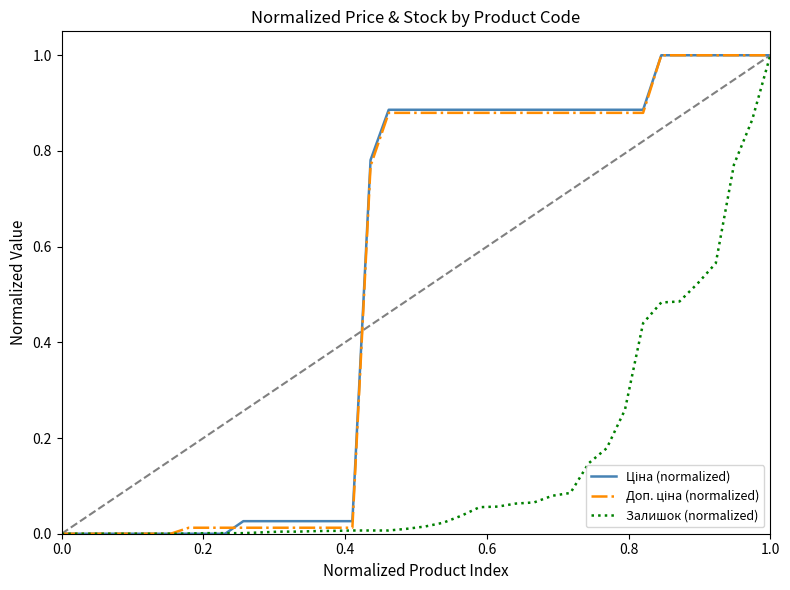

What is the maximum value shown in the chart?

1.0